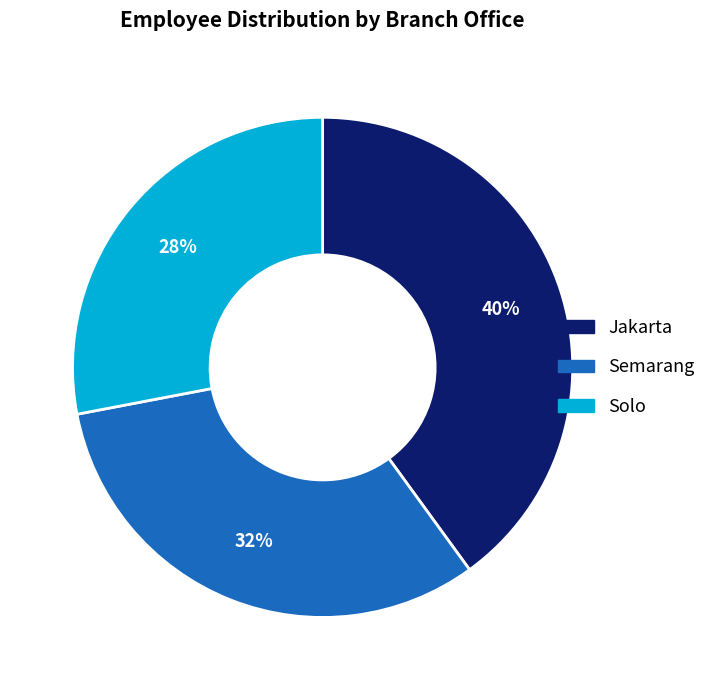

What is the largest slice in the pie chart?

Jakarta